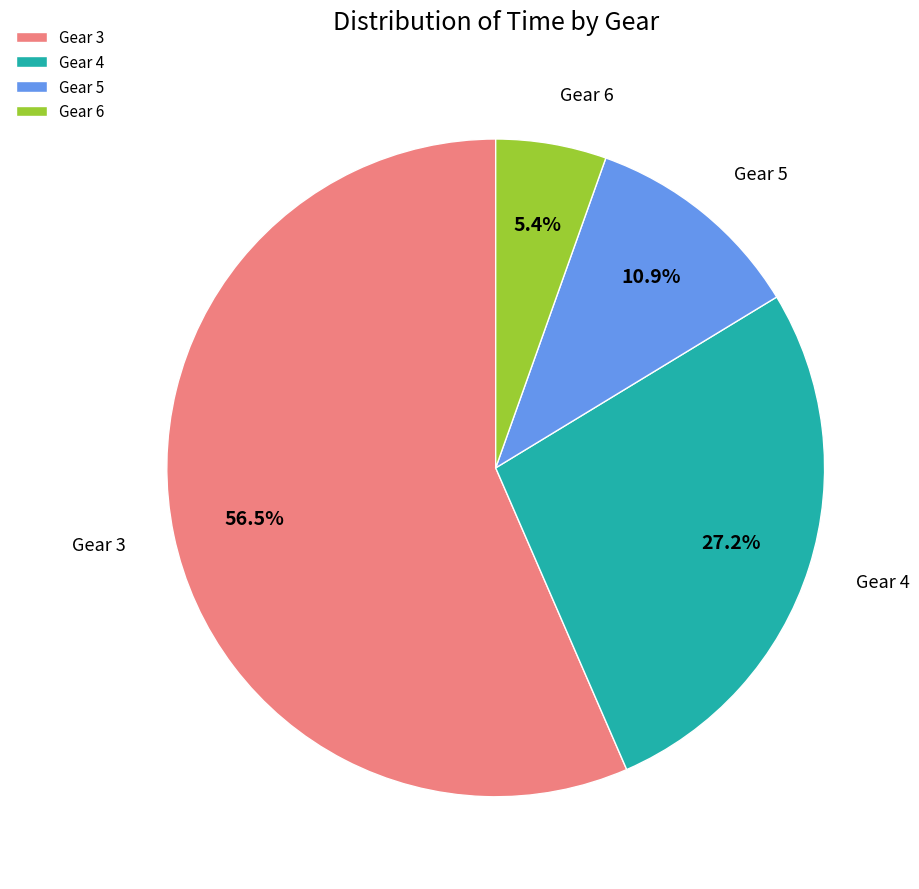

Which has a higher value, Gear 6 or Gear 3?

Gear 3